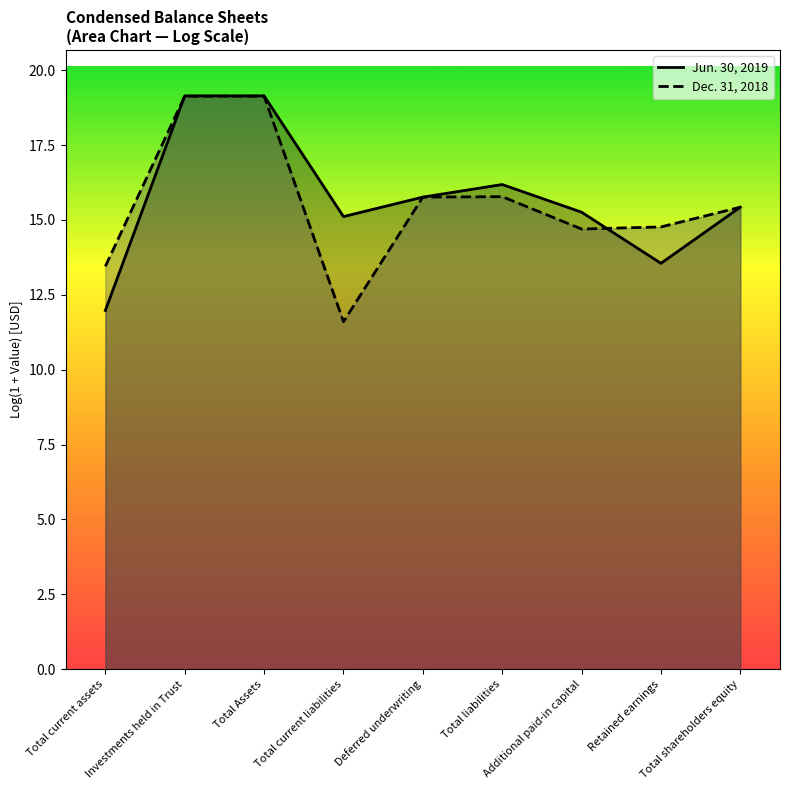

Where is the first local maximum for Dec. 31, 2018?

Total Assets